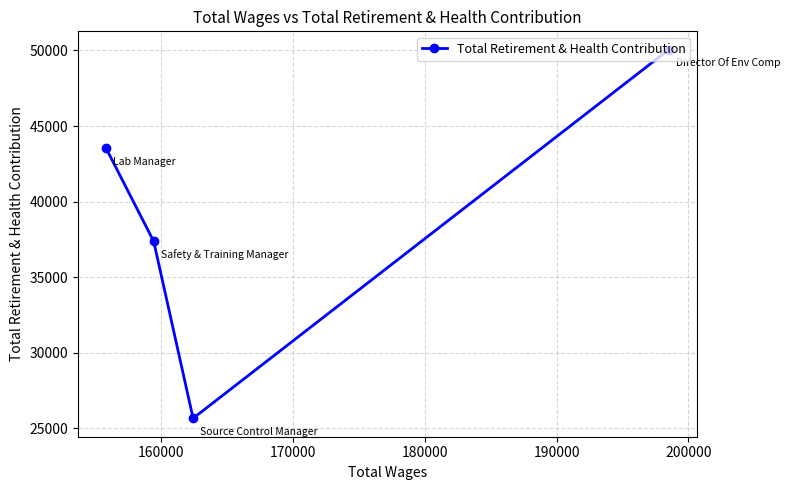

Reading left to right, what are all the values shown in this chart?

43523	37372	25672	50044